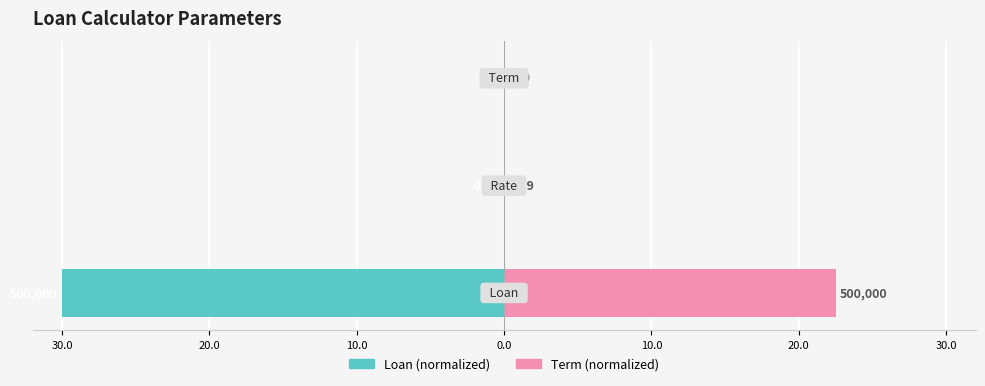

Rank the series at 20.0 from lowest to highest value.

Loan (normalized), Term (normalized)